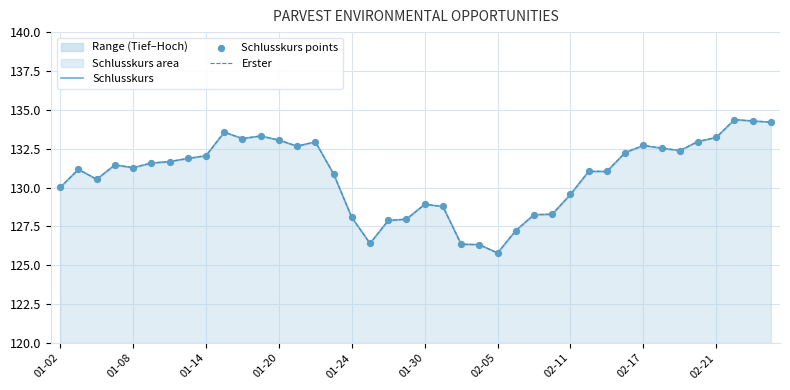

What are all the series names shown in the legend?

Schlusskurs, Erster, Schlusskurs points